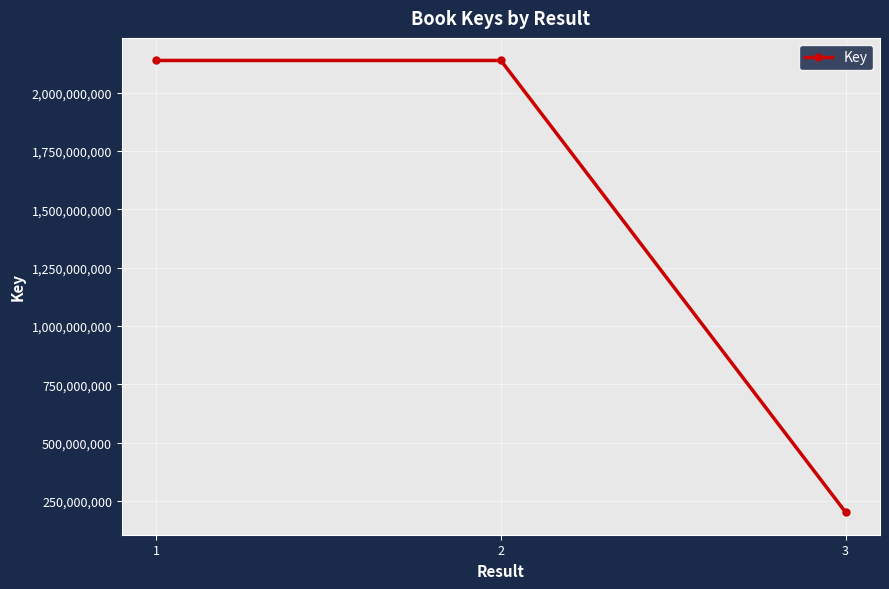

The chart shows a value of 768410106 at 1. True or false?

False